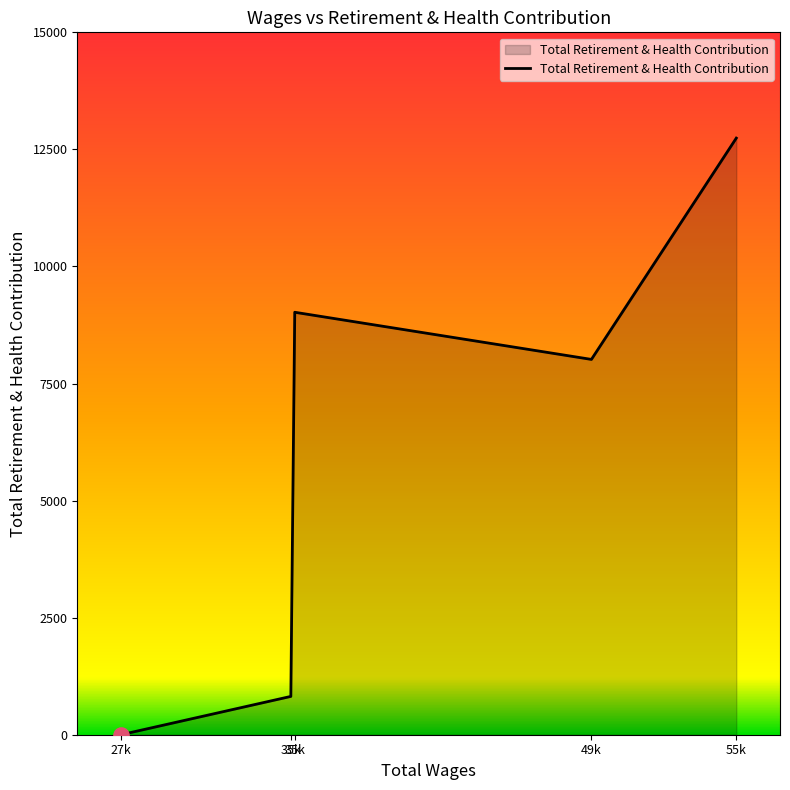

Between 35k and 49k, which is larger?

35k